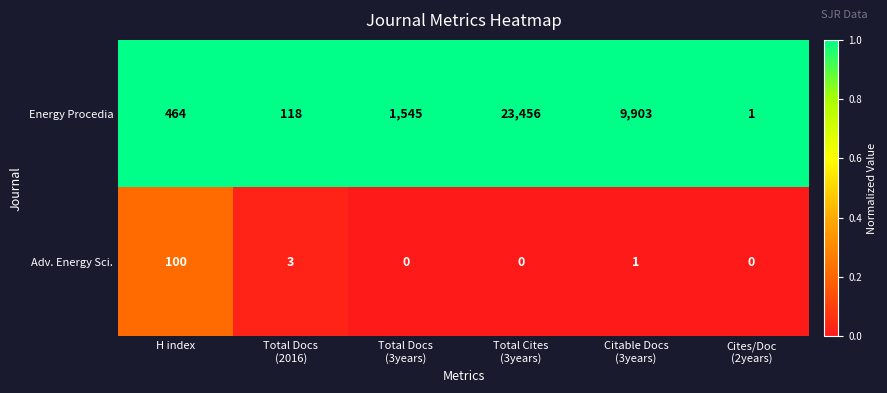

How many data points does each series have?

6